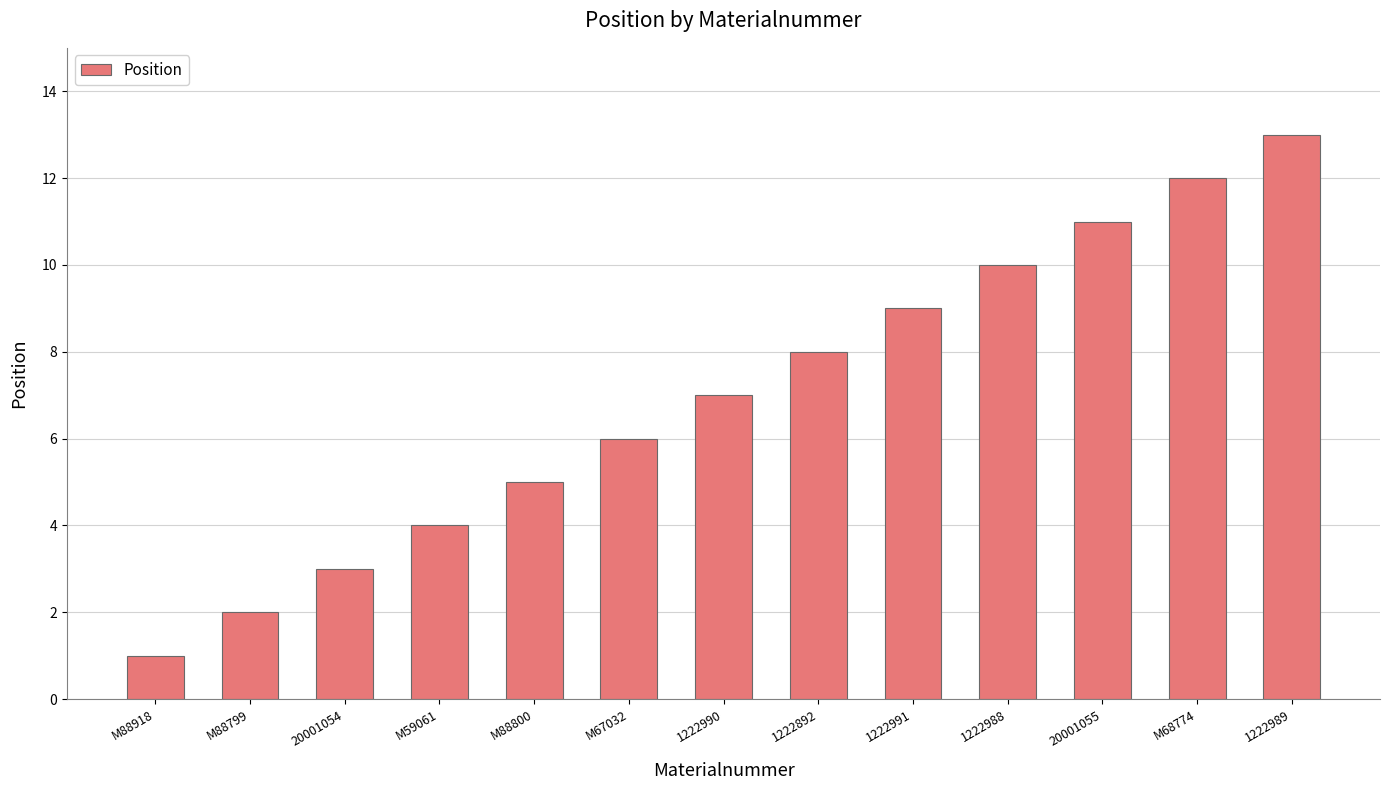

List the labels in order of value, smallest first.

M88918, M88799, 20001054, M59061, M88800, M67032, 1222990, 1222892, 1222991, 1222988, 20001055, M68774, 1222989